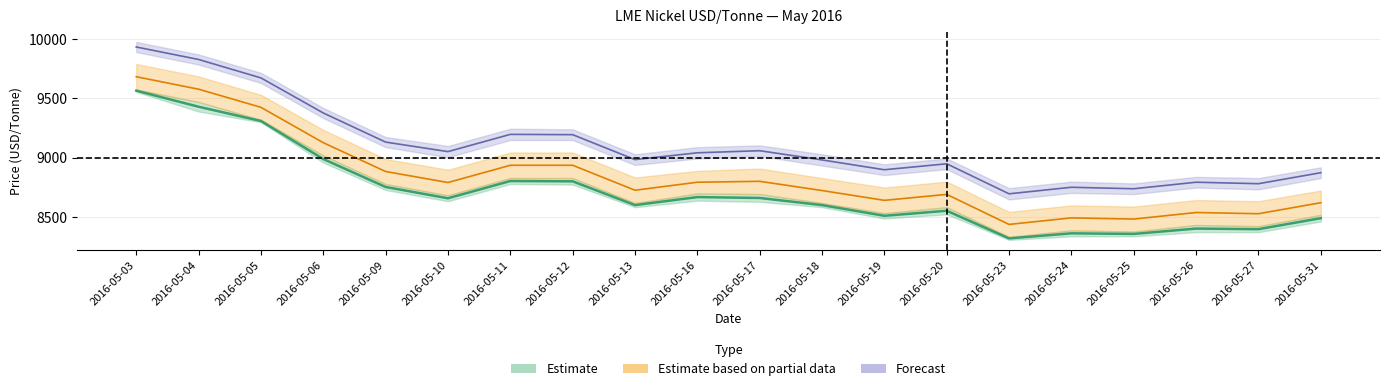

What is the difference between the CASH_SELLER values at 2016-05-19 and 2016-05-25?

152.5